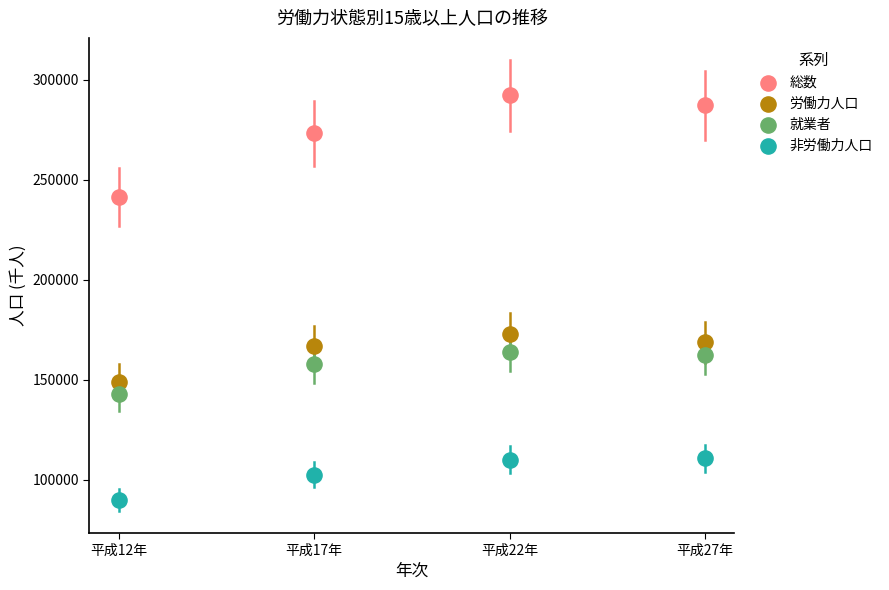

Which series reaches the maximum Y coordinate?

総数